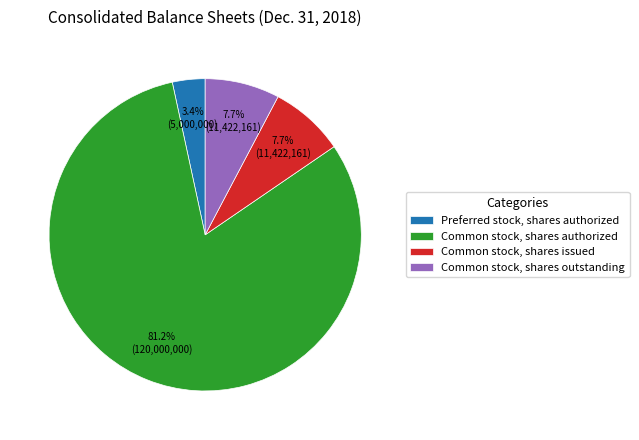

Count the number of slices in the pie.

4